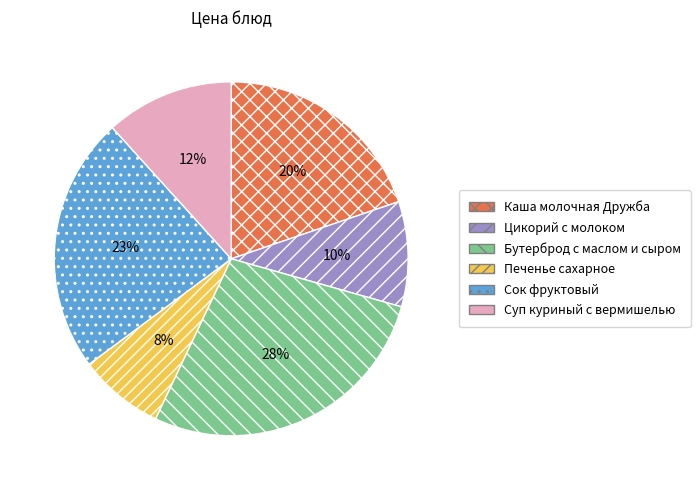

To the nearest percent, what is the difference between the largest and smallest slice percentages?

20%